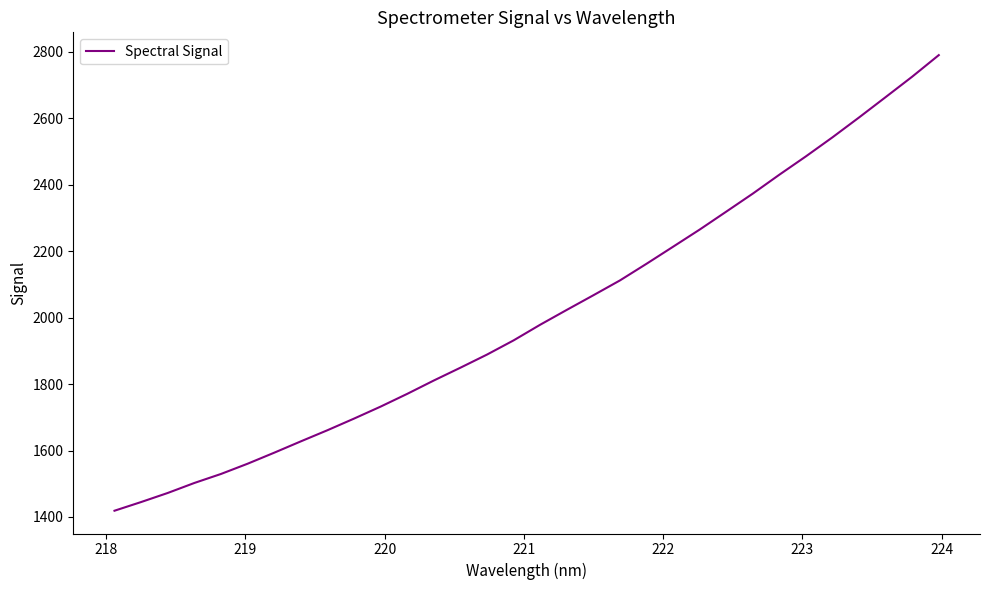

What is the difference between the maximum and minimum values?

1371.8